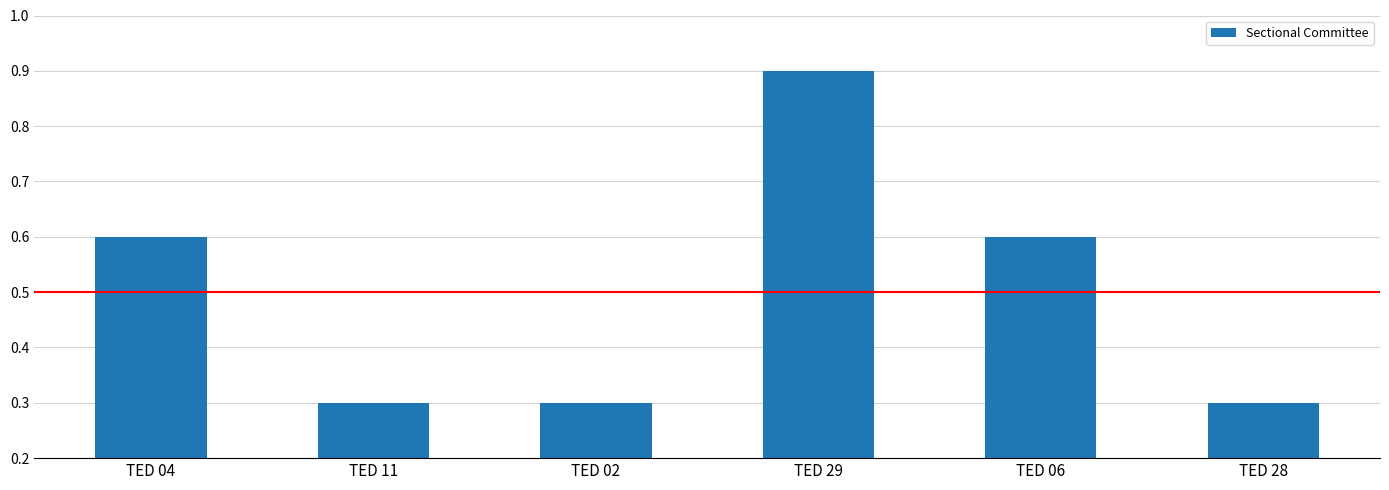

Which has a higher value, TED 02 or TED 06?

TED 06